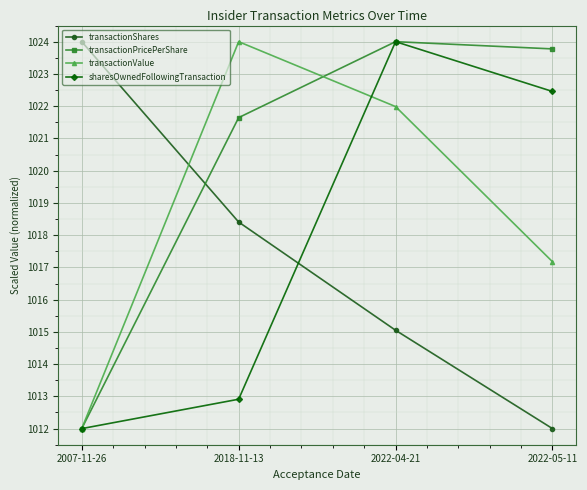

True or false: sharesOwnedFollowingTransaction has a value of 1596.1 at 2018-11-13.

False